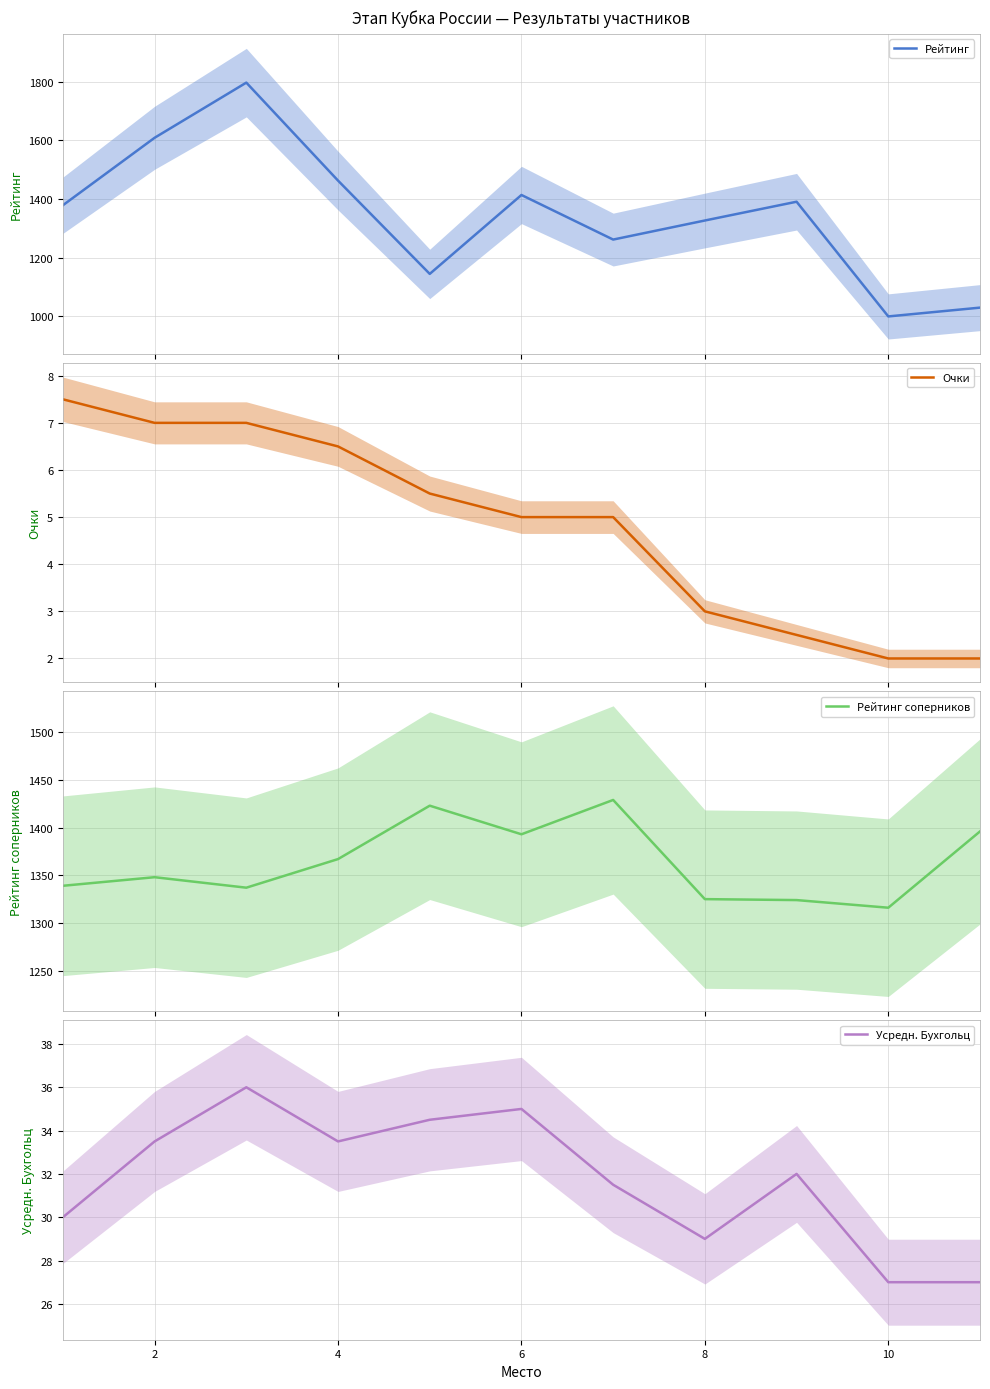

True or false: Усредн. Бухгольц and Рейтинг cross at least once.

False